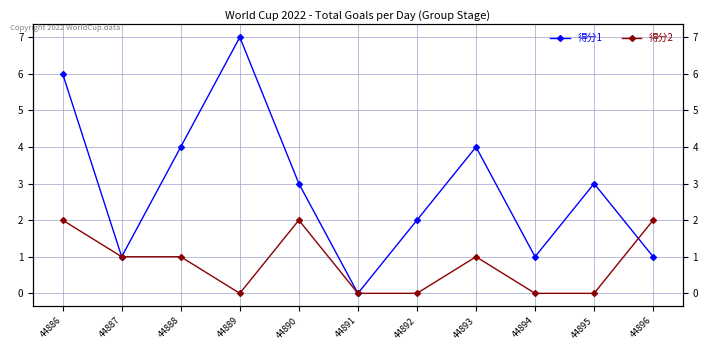

What value does the 得分2 series have at 44890?

2